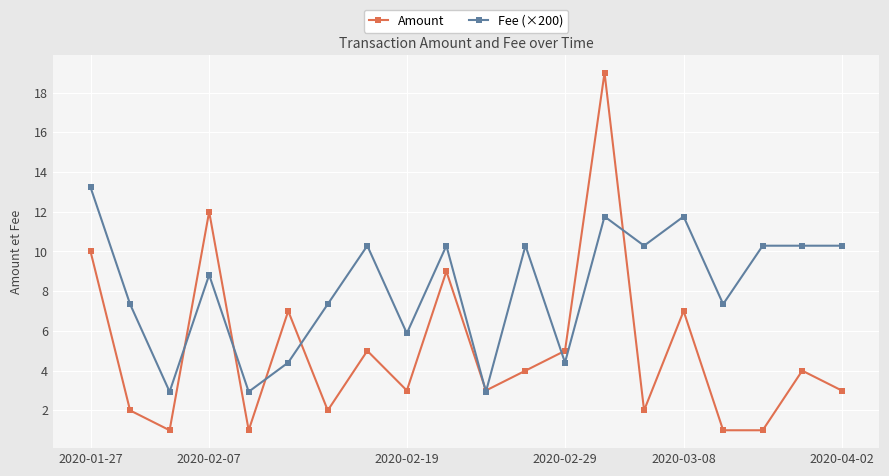

Which series has the largest total across all categories?

Fee (×200)